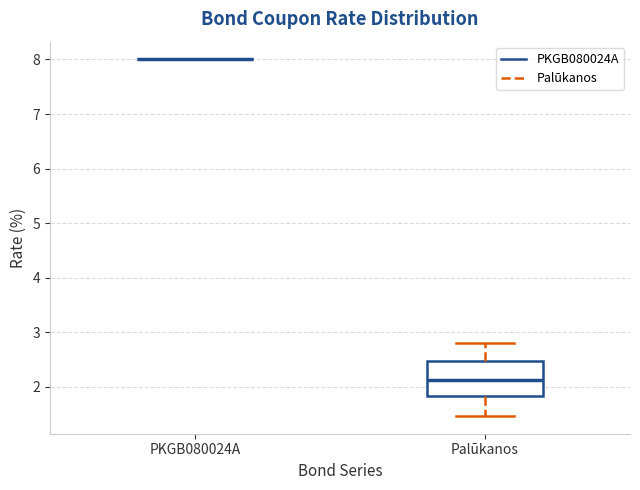

Reading left to right, read every box against the y-axis: the position of its median line, the range the box covers, and the ends of its whiskers. The values are not printed on the chart, so give them approximately, as read against the axis.

PKGB080024A: box collapsed to a line at 8.0, whiskers 8.0 to 8.0
Palūkanos: median 2.1, box 1.8 to 2.5, whiskers 1.5 to 2.8